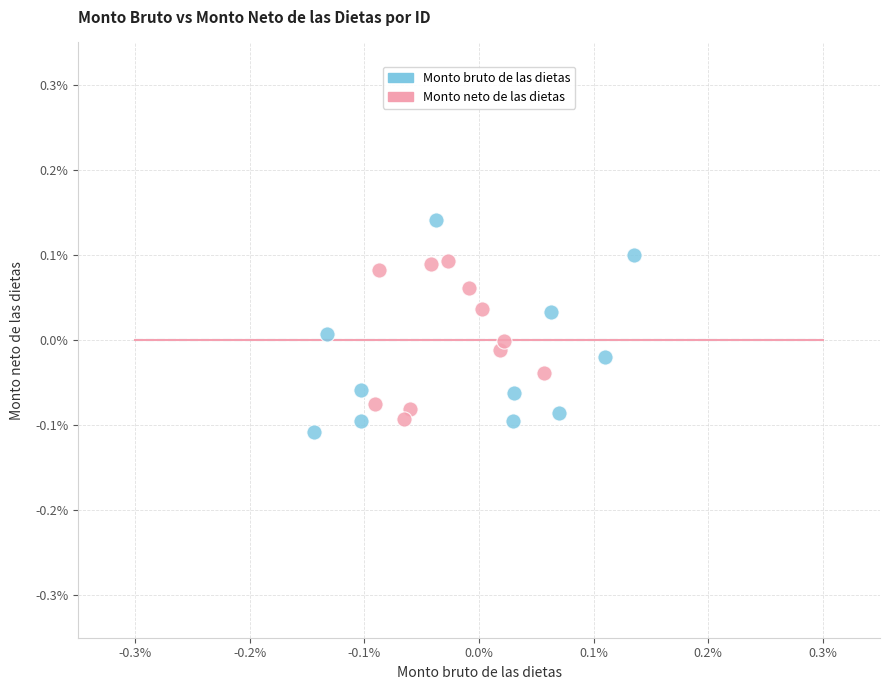

Which series has the largest Y range (max minus min)?

Monto bruto de las dietas